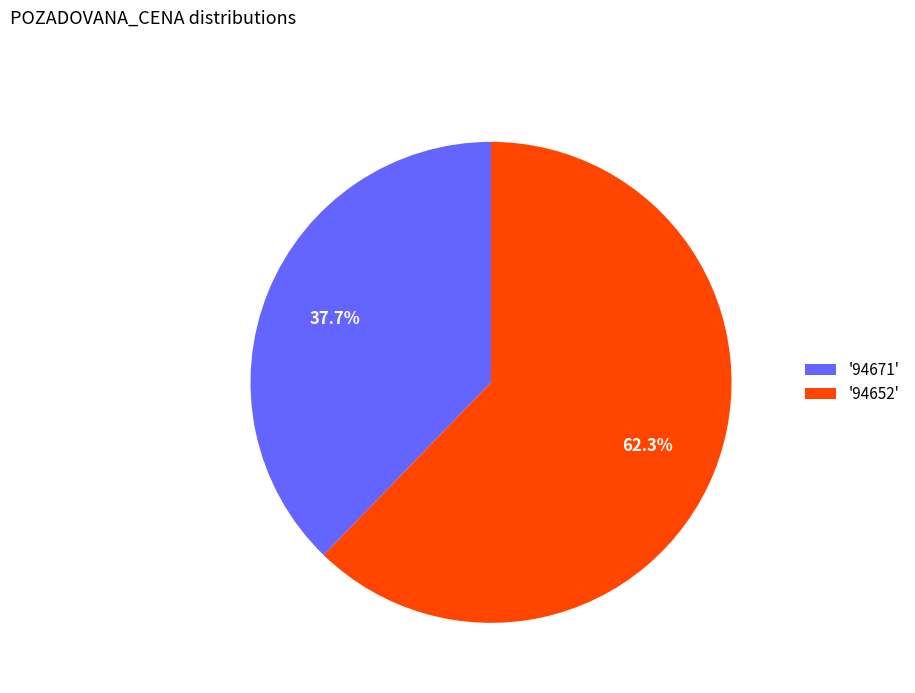

How many slices are in this pie chart?

2